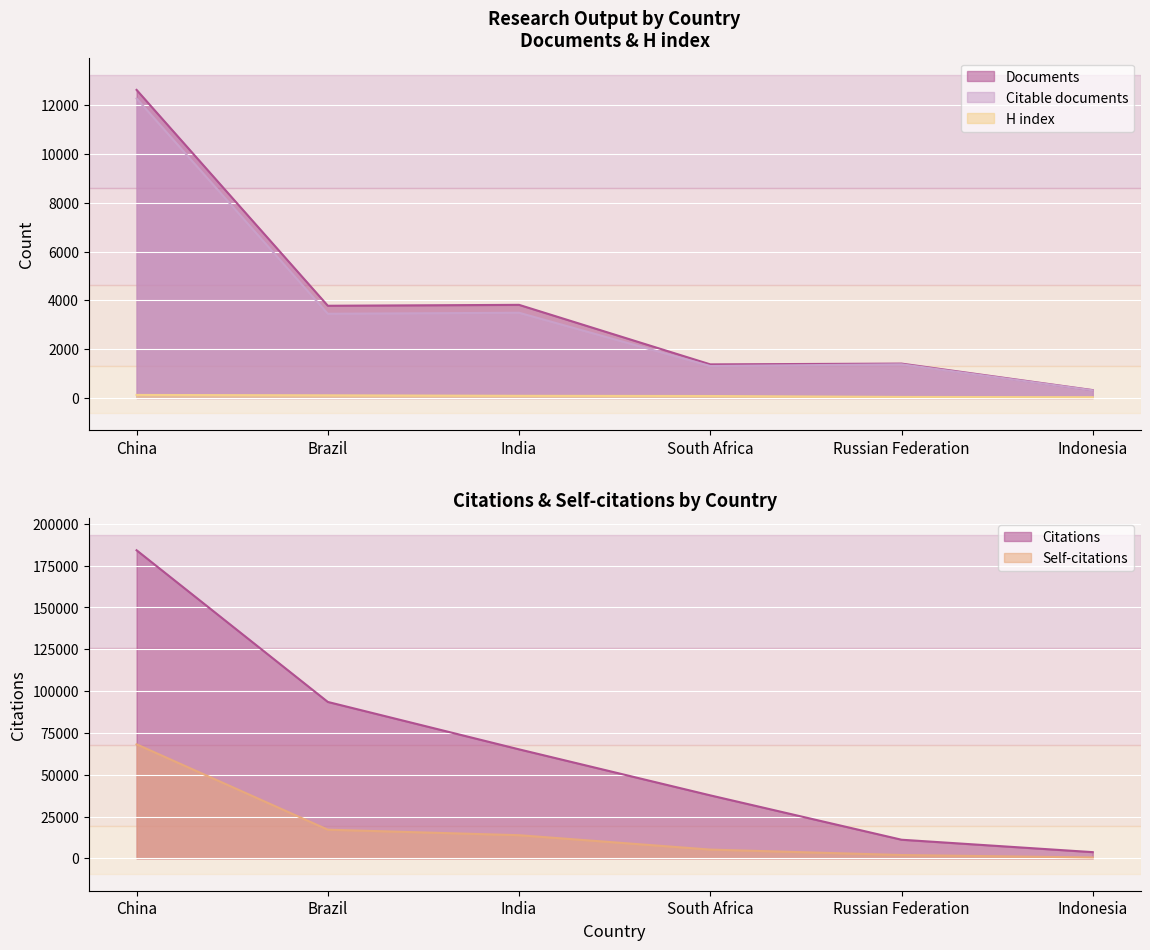

Is it true that Citations equals 5046 at Indonesia?

False